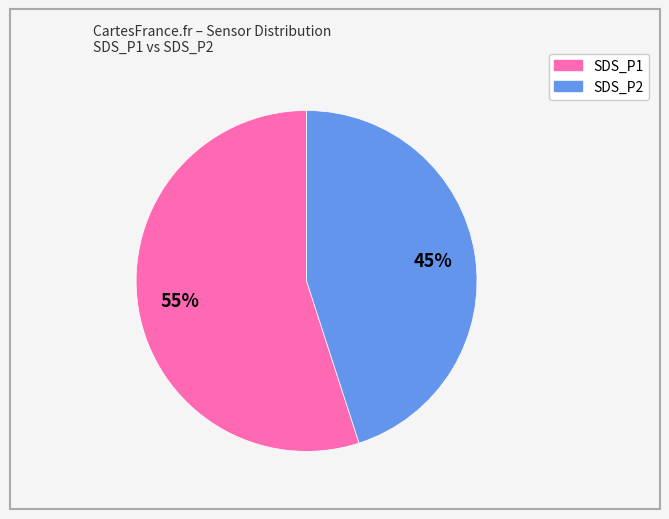

What is the smallest slice in the pie chart?

SDS_P2